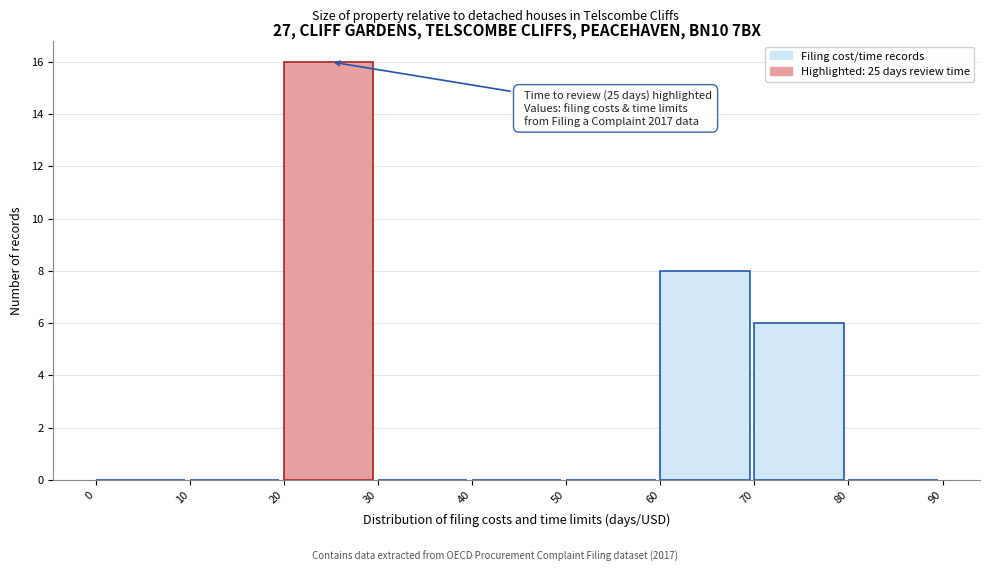

Which range on the x-axis has the tallest bar?

20 to 30